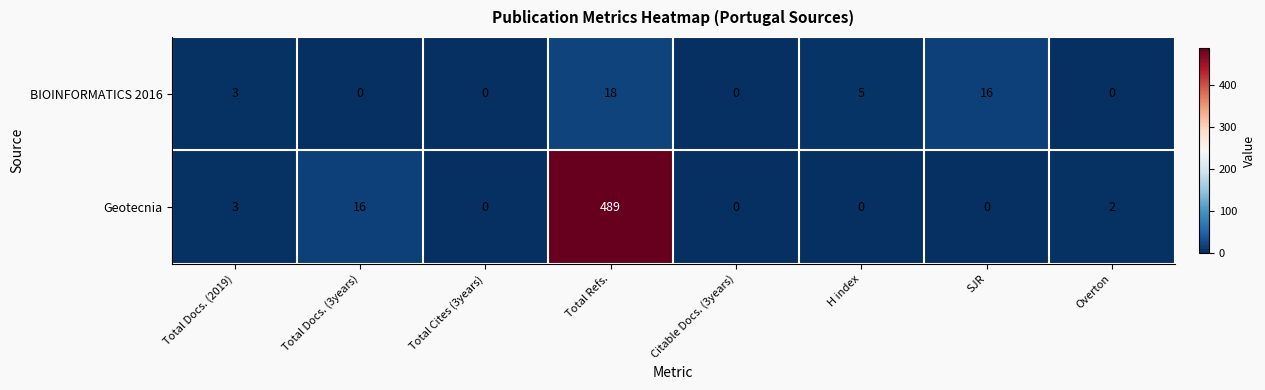

How many values in the Geotecnia series are below 2?

4